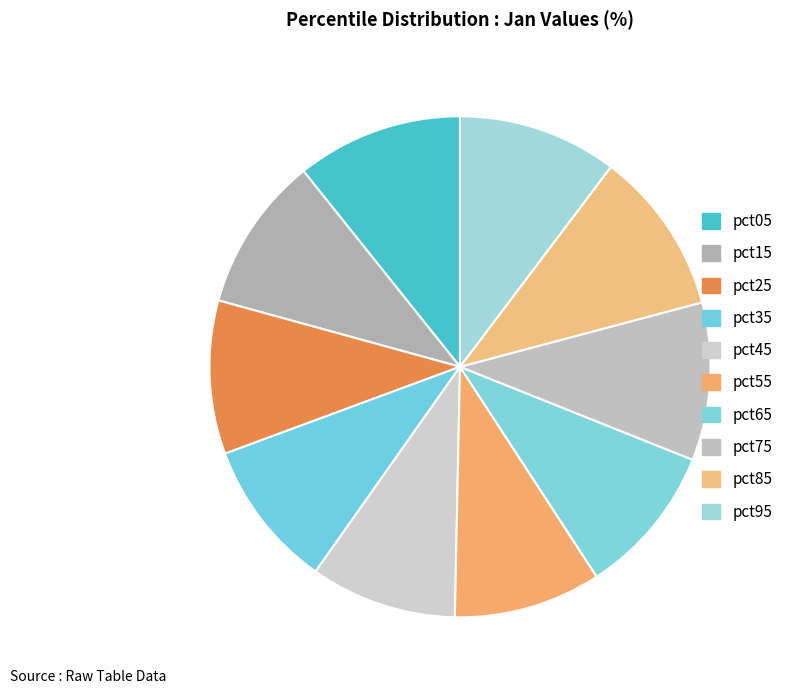

To the nearest percent, what is the difference between the pct55 and pct05 slice percentages?

1%